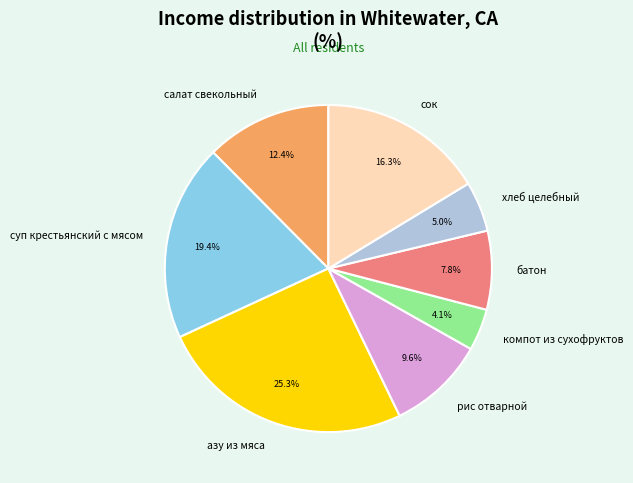

The хлеб целебный slice represents 5% of the pie. True or false?

True